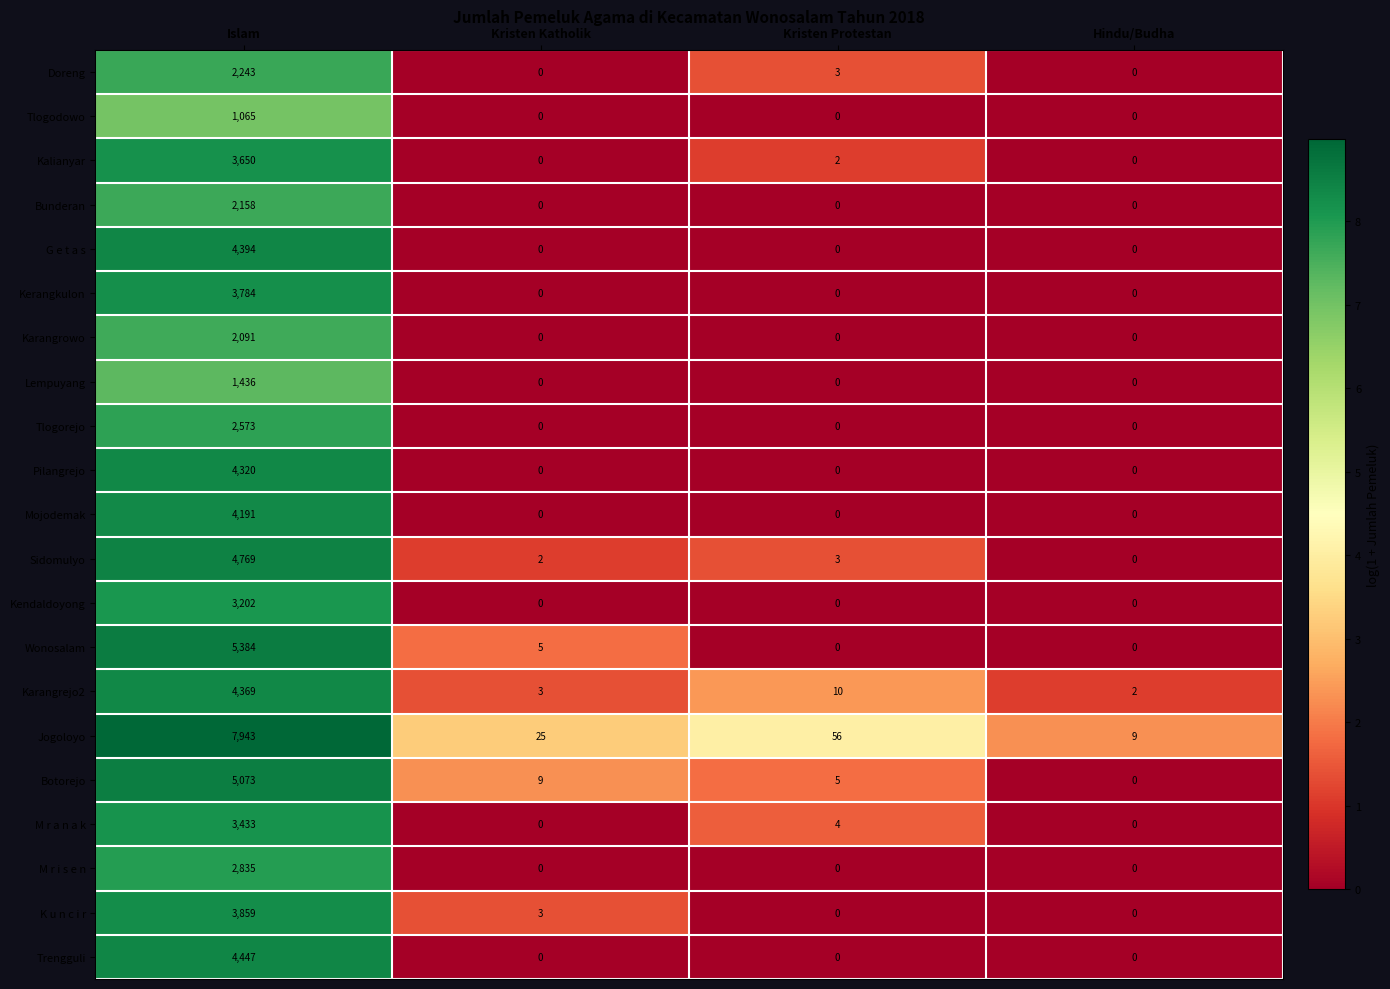

What is the difference between the highest and lowest values at Kristen Protestan?

56